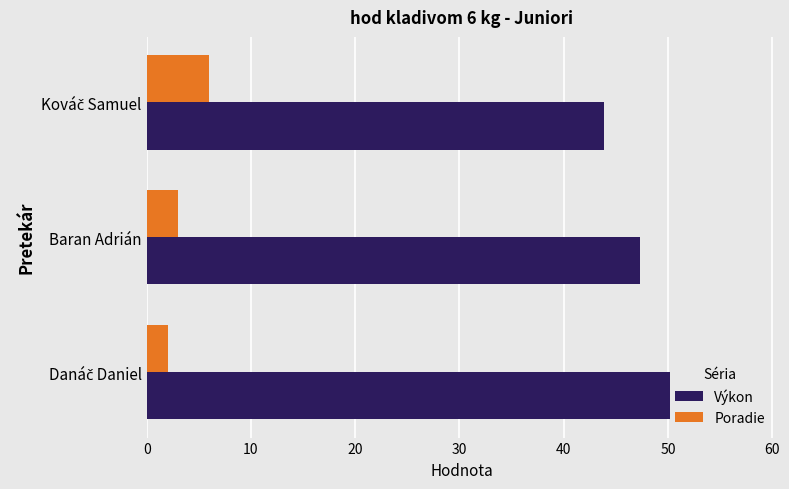

Reading left to right, list all the values displayed in this chart.

Výkon: 57.6	47.3	43.9
Poradie: 2.0	3.0	6.0